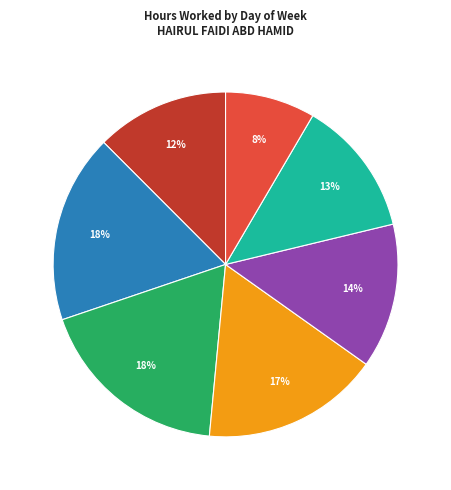

Is there any slice that represents more than half of the pie?

No